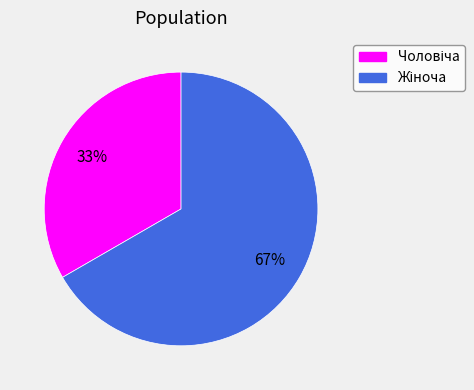

To the nearest percent, what is the average slice percentage?

50%